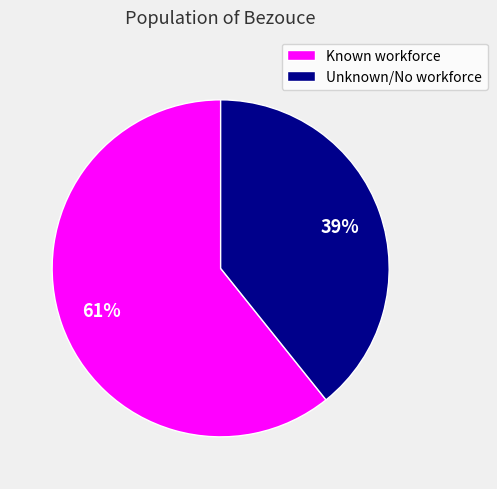

Combined, do Unknown/No workforce and Known workforce account for over 50%?

Yes